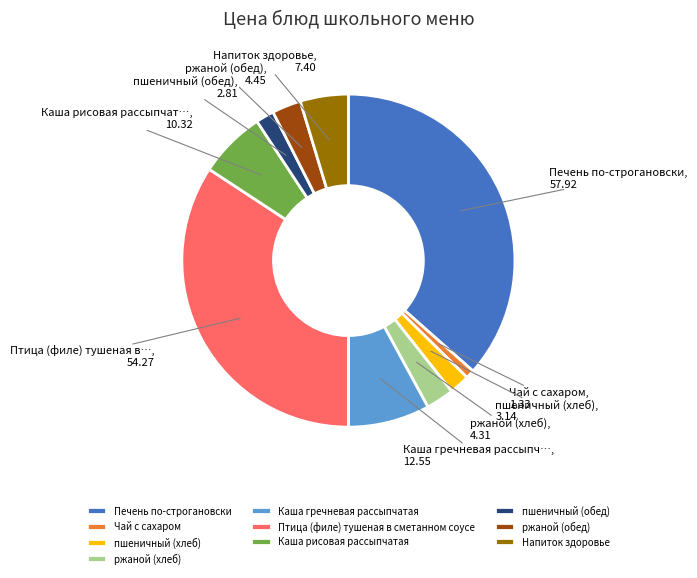

Approximately how many times larger is the value at пшеничный (хлеб) compared to Каша рисовая рассыпчатая?

0.3